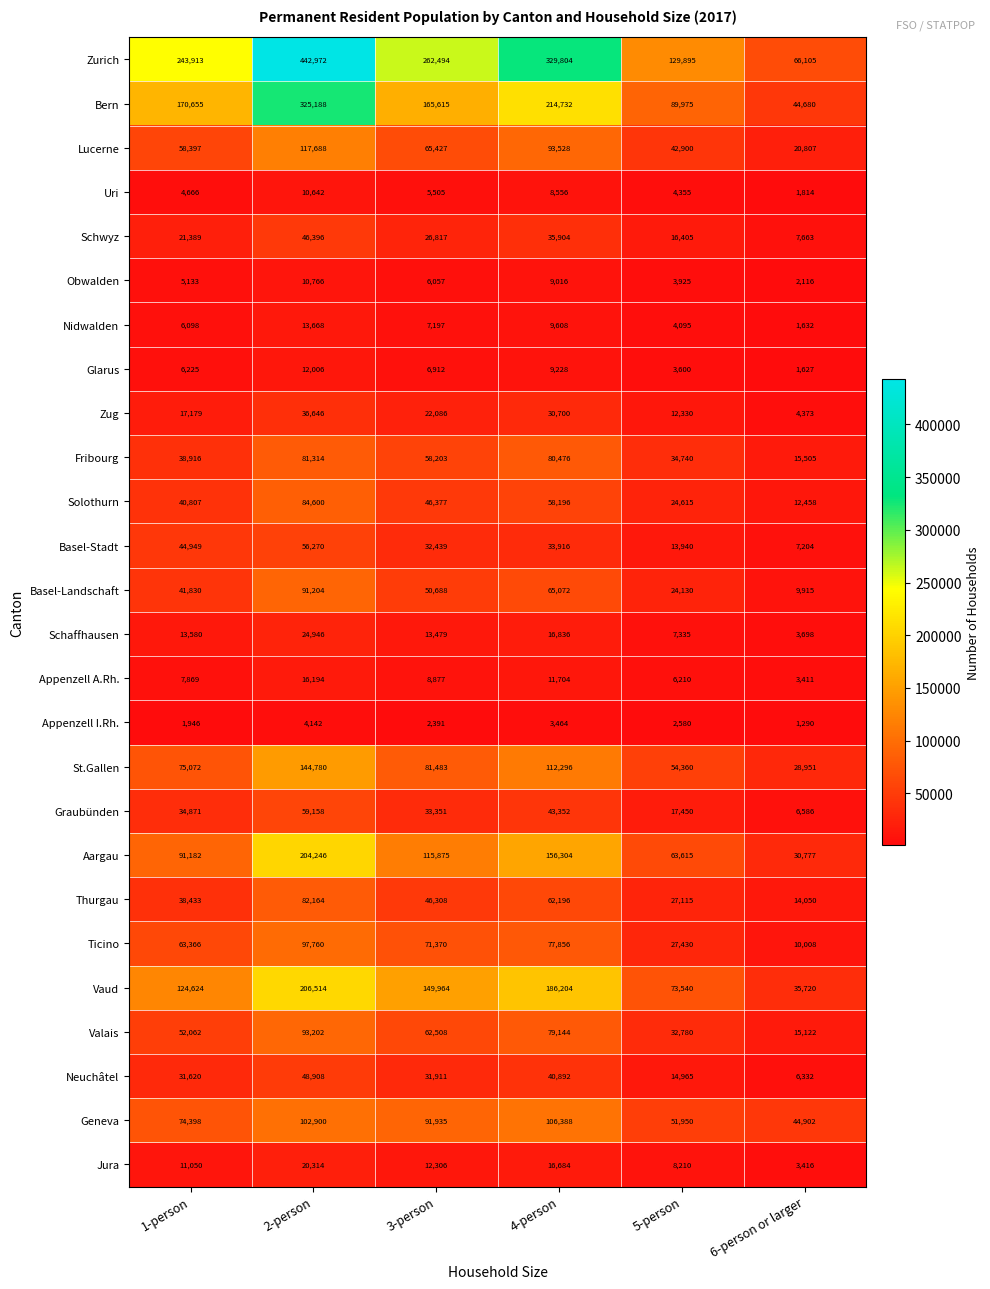

Which series has the largest total across all categories?

Zurich